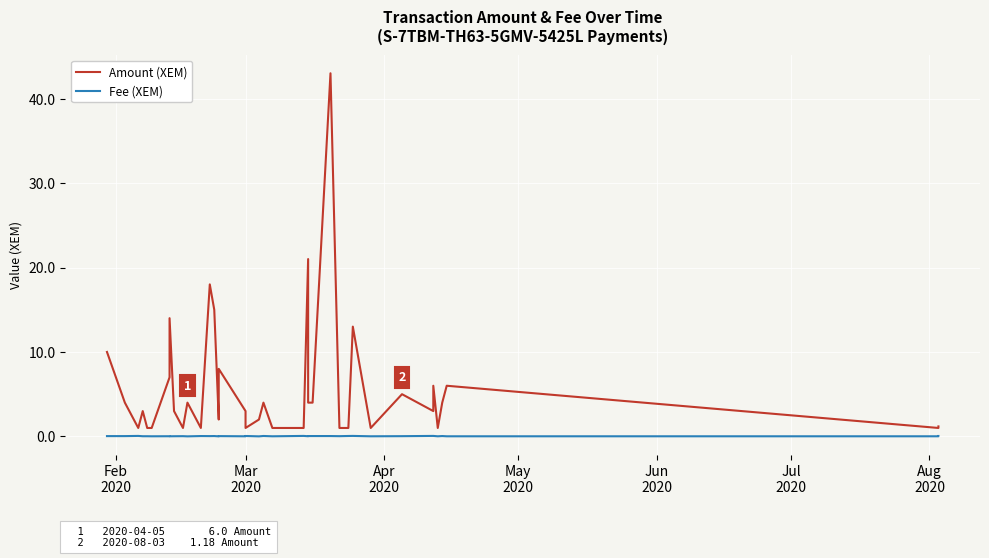

Is it true that Amount (XEM) equals 0.4 at Mar 2020?

False